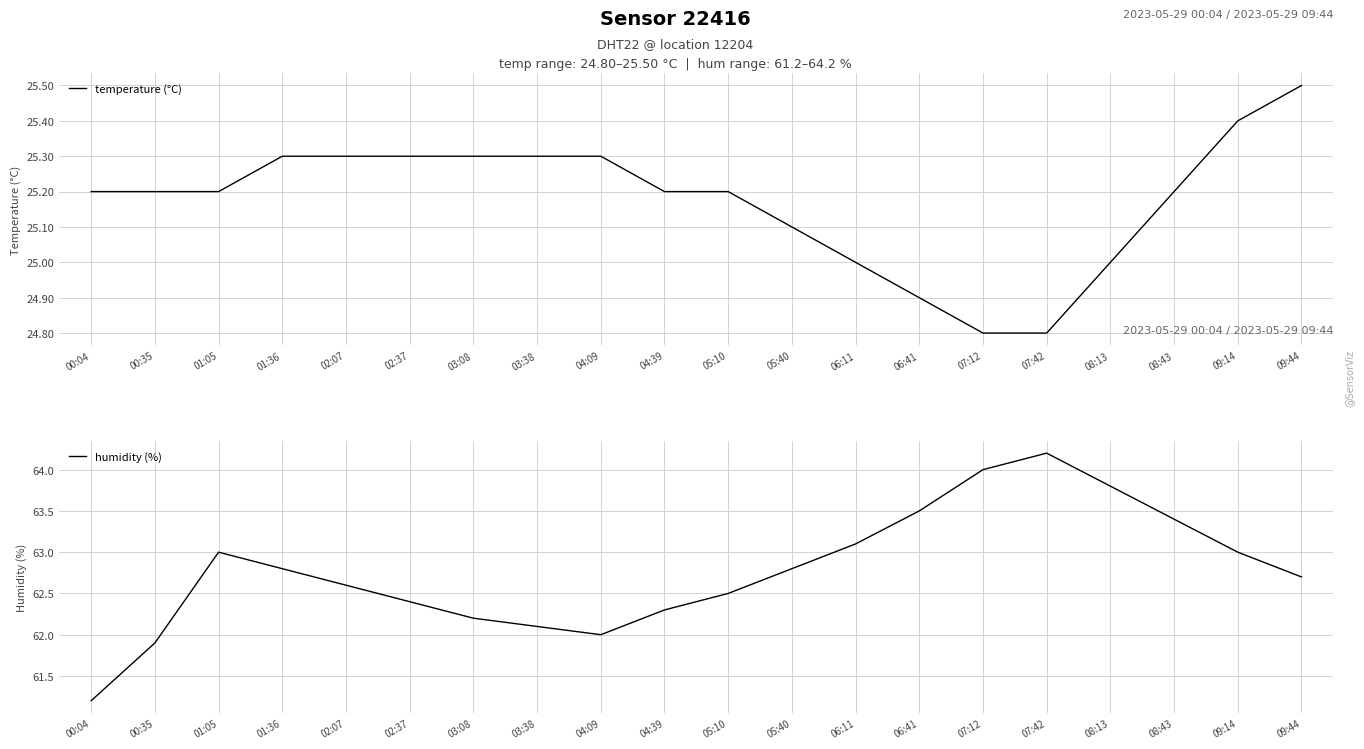

Reading left to right, transcribe all the data shown in this chart.

temperature (°C): 00:04=25.2	00:35=25.2	01:05=25.2	01:36=25.3	02:07=25.3	02:37=25.3	03:08=25.3	03:38=25.3	04:09=25.3	04:39=25.2	05:10=25.2	05:40=25.1	06:11=25.0	06:41=24.9	07:12=24.8	07:42=24.8	08:13=25.0	08:43=25.2	09:14=25.4	09:44=25.5
humidity (%): 00:04=61.2	00:35=61.9	01:05=63.0	01:36=62.8	02:07=62.6	02:37=62.4	03:08=62.2	03:38=62.1	04:09=62.0	04:39=62.3	05:10=62.5	05:40=62.8	06:11=63.1	06:41=63.5	07:12=64.0	07:42=64.2	08:13=63.8	08:43=63.4	09:14=63.0	09:44=62.7